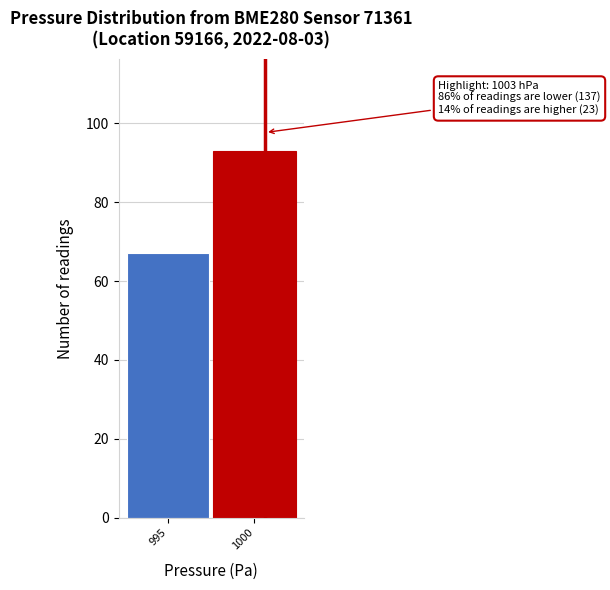

Reading left to right, extract all data points from this chart.

995=67	1000=93